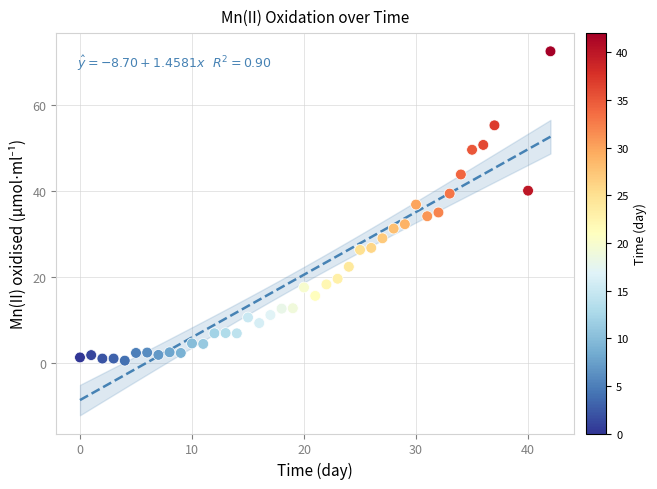

What is the range of X values (max minus min)?

42.0